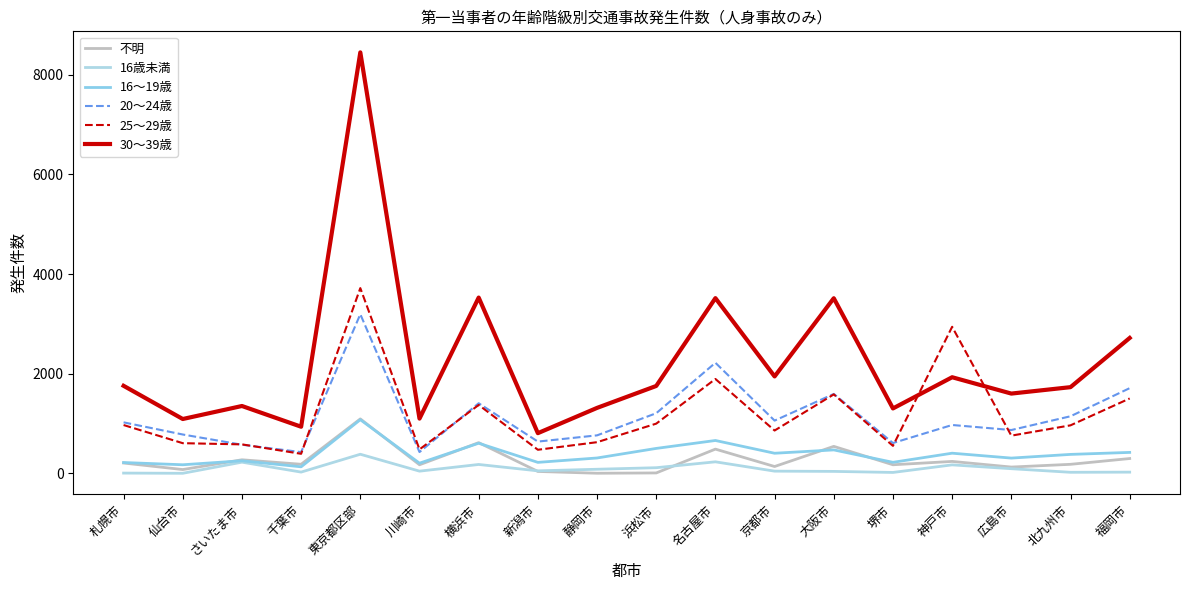

Is it true that 不明 equals 296 at 千葉市?

False